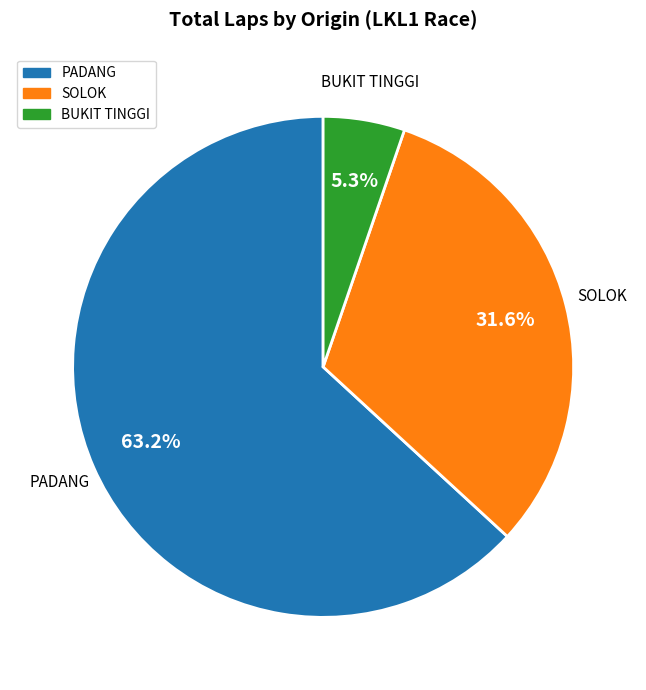

Is there a majority slice in this chart?

Yes